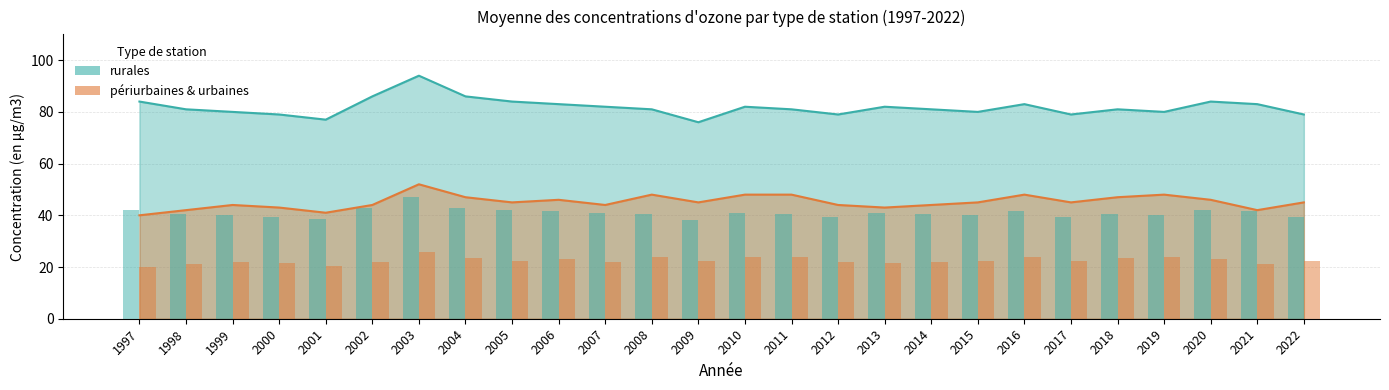

How many bars are there in each group?

2